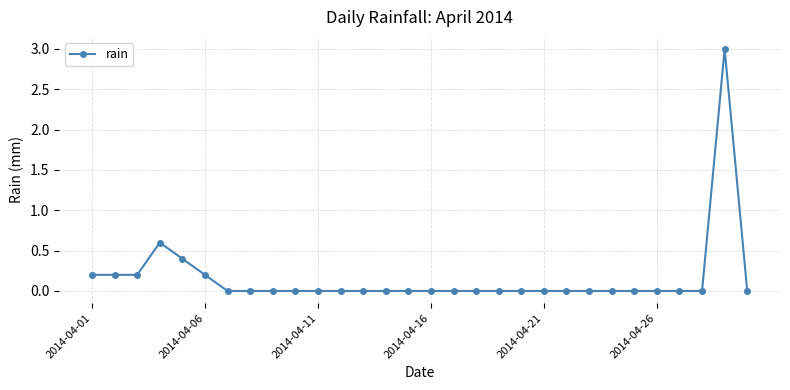

What is the greatest value displayed?

3.0